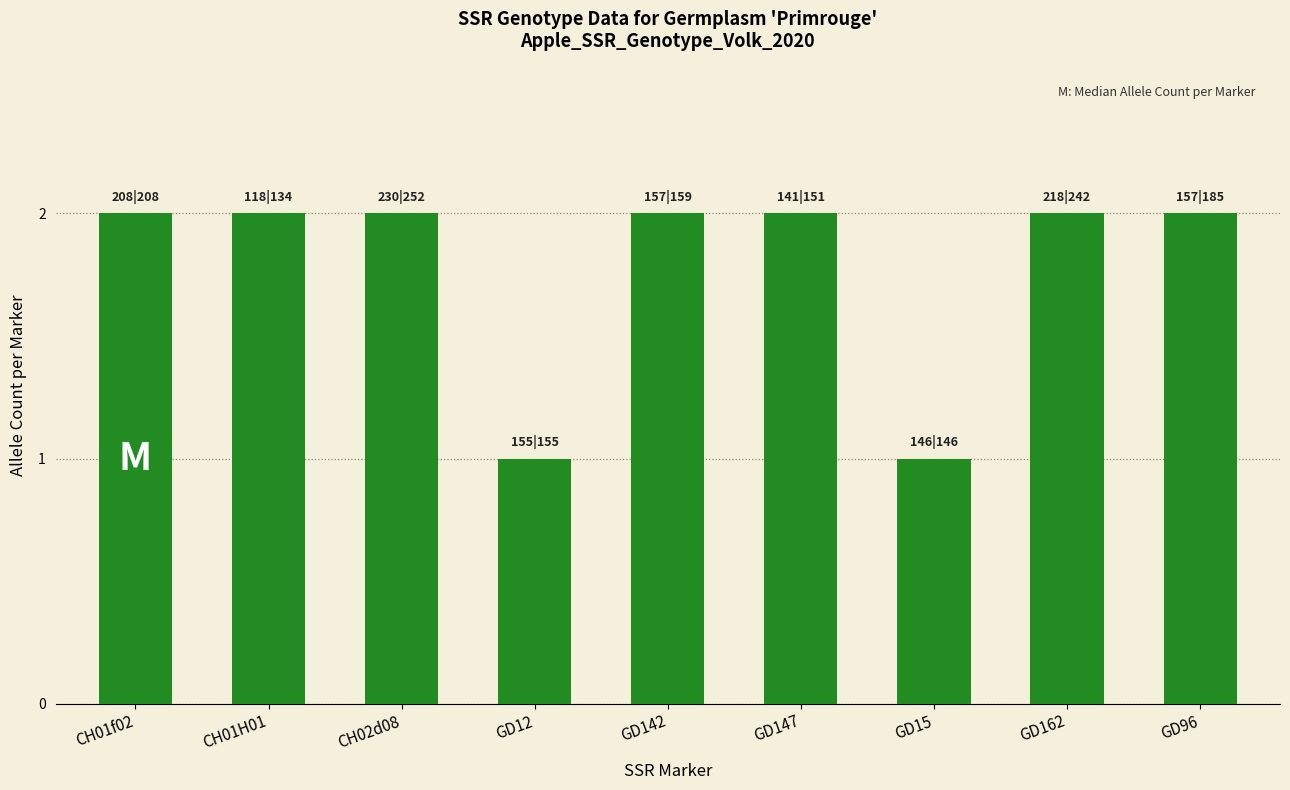

What position from the right is CH01f02?

9